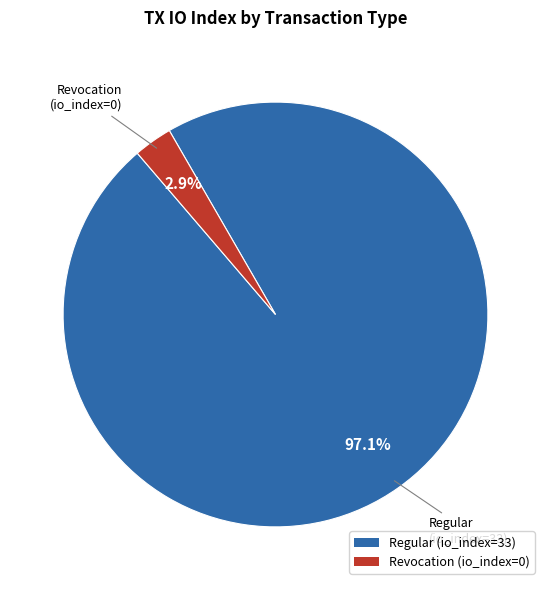

To the nearest percent, what is the combined percentage of Regular (io_index=33) and Revocation (io_index=0)?

100%